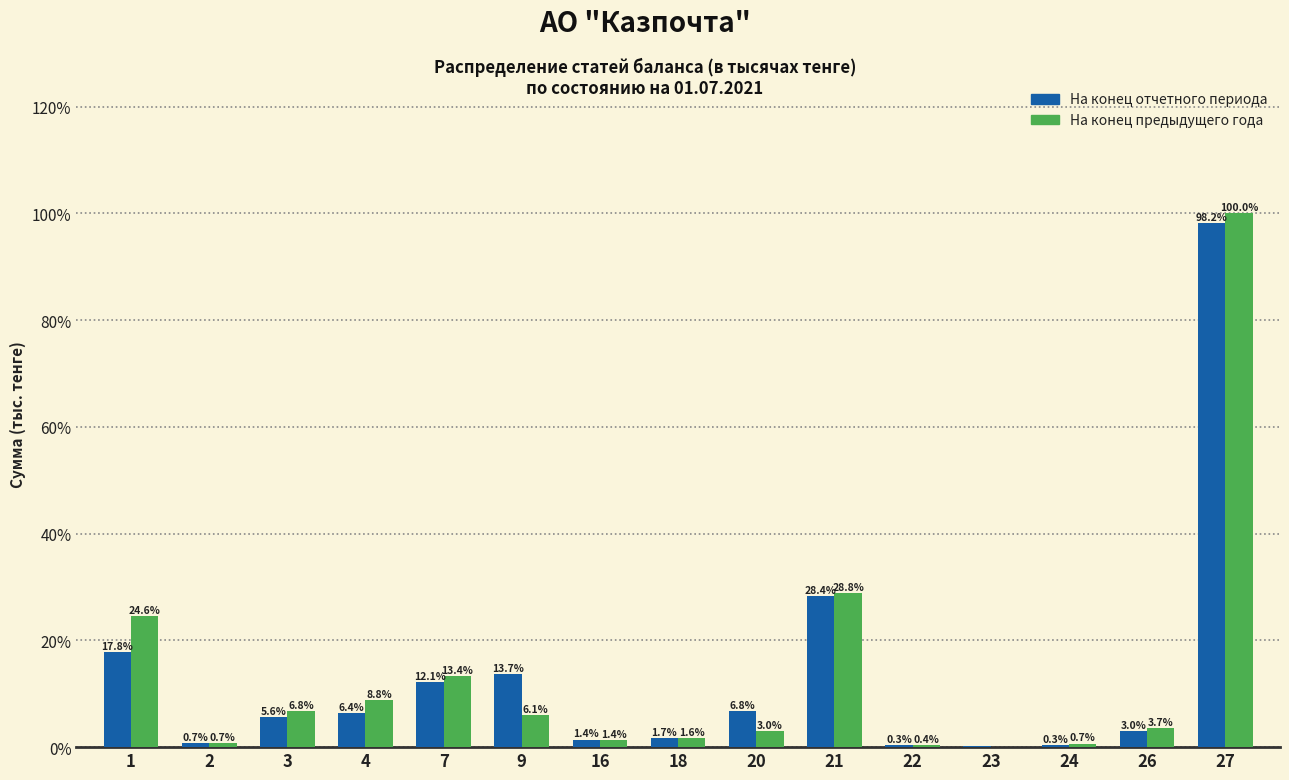

Which series changed the most between 21 and 26?

На конец отчетного периода